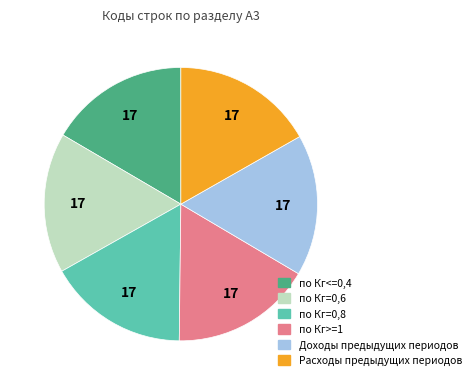

Do Доходы предыдущих периодов and по Кг=0,6 together represent more than half of the pie?

No